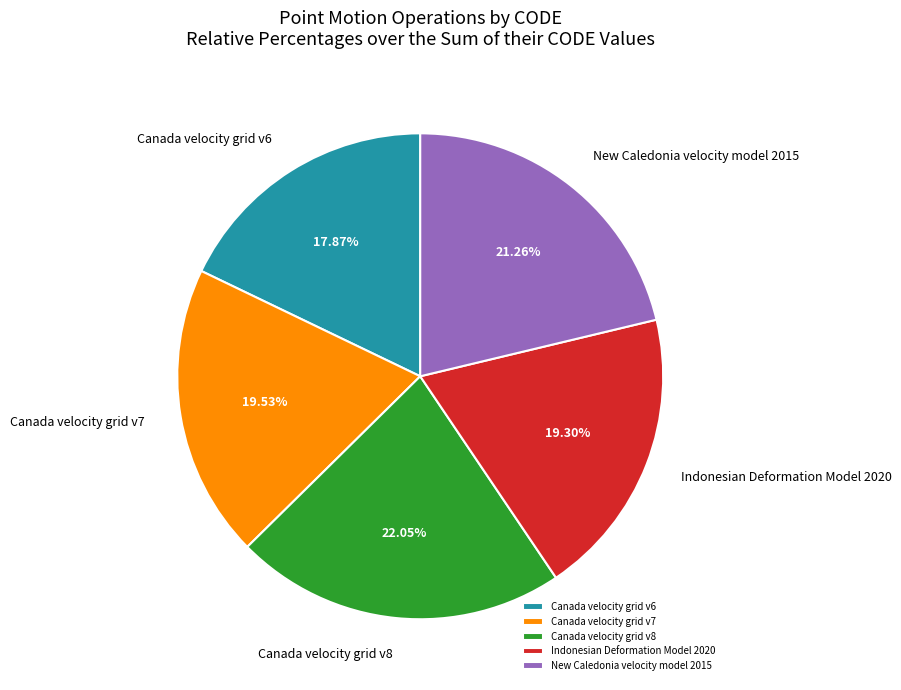

To the nearest percent, what portion does Canada velocity grid v6 represent?

18%